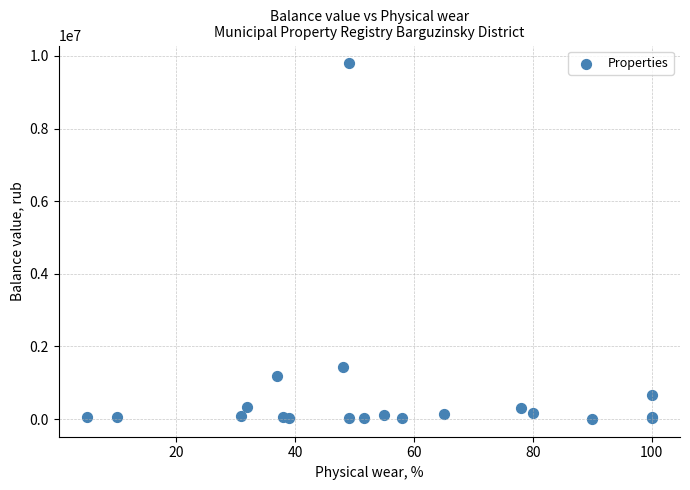

What Y value in the scatter plot is closest to 4900246?

1425555.0